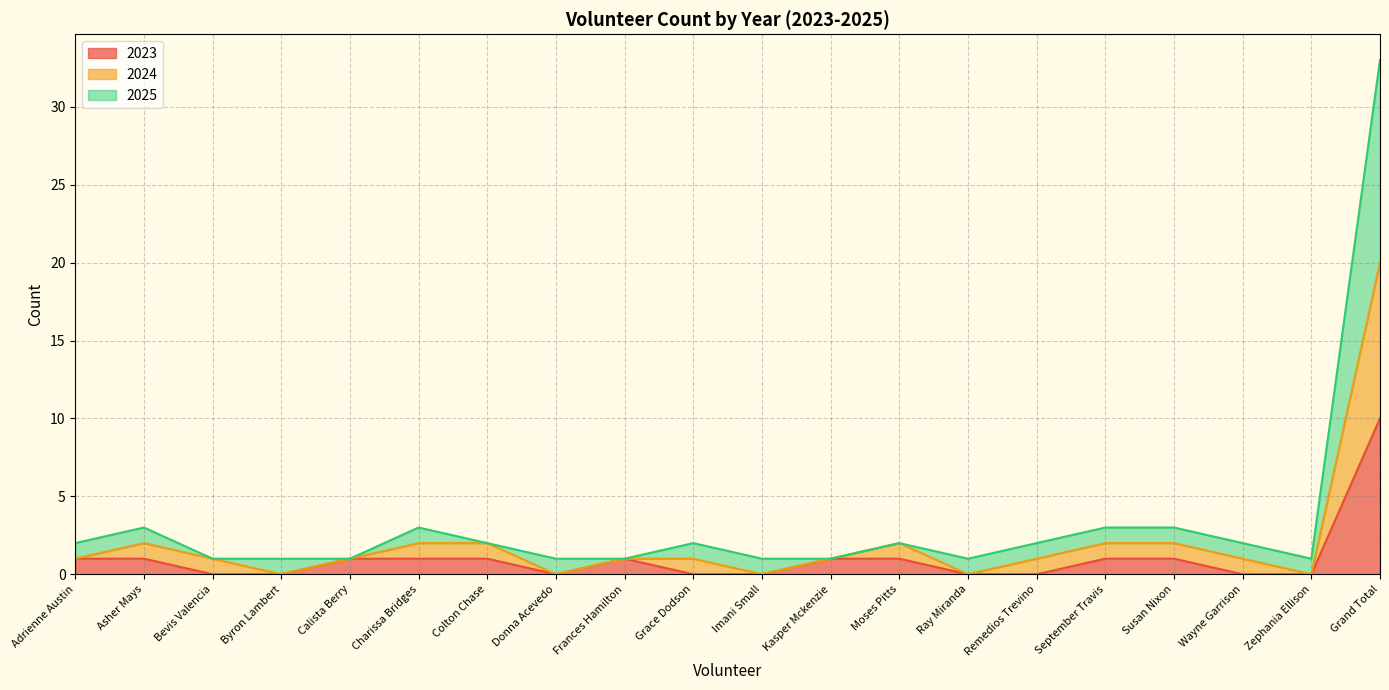

Which has a higher value, Colton Chase or Asher Mays?

Colton Chase